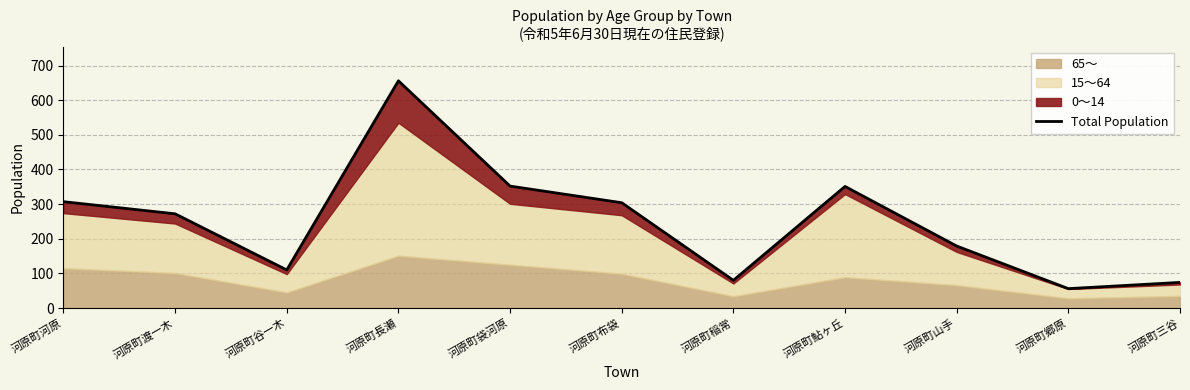

List the labels in order of value, largest first.

河原町長瀬, 河原町袋河原, 河原町鮎ヶ丘, 河原町河原, 河原町布袋, 河原町渡一木, 河原町山手, 河原町谷一木, 河原町稲常, 河原町三谷, 河原町郷原